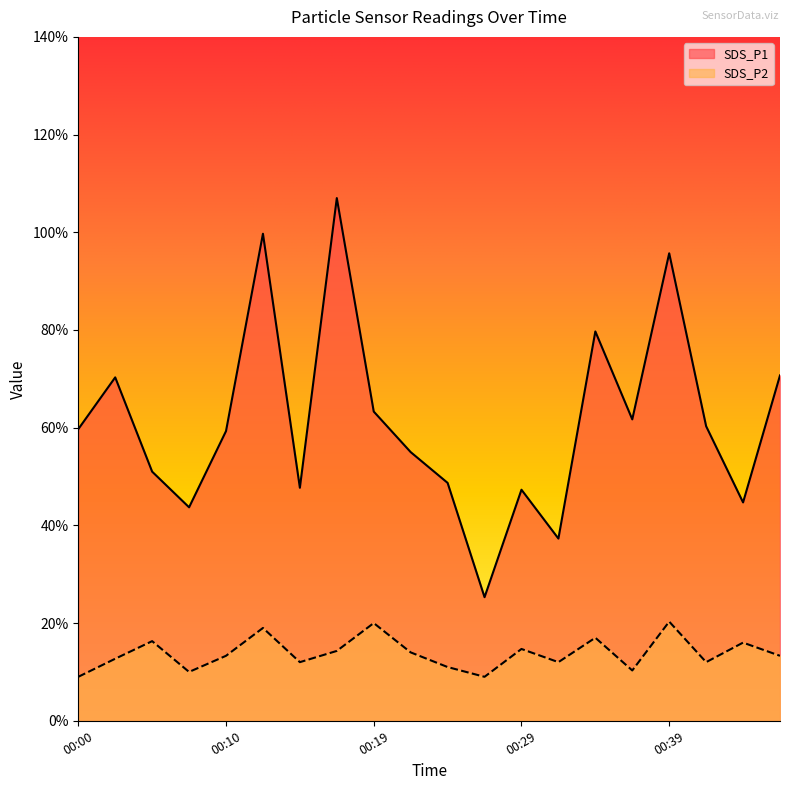

Is it true that SDS_P2 equals 1.2 at 00:15?

True